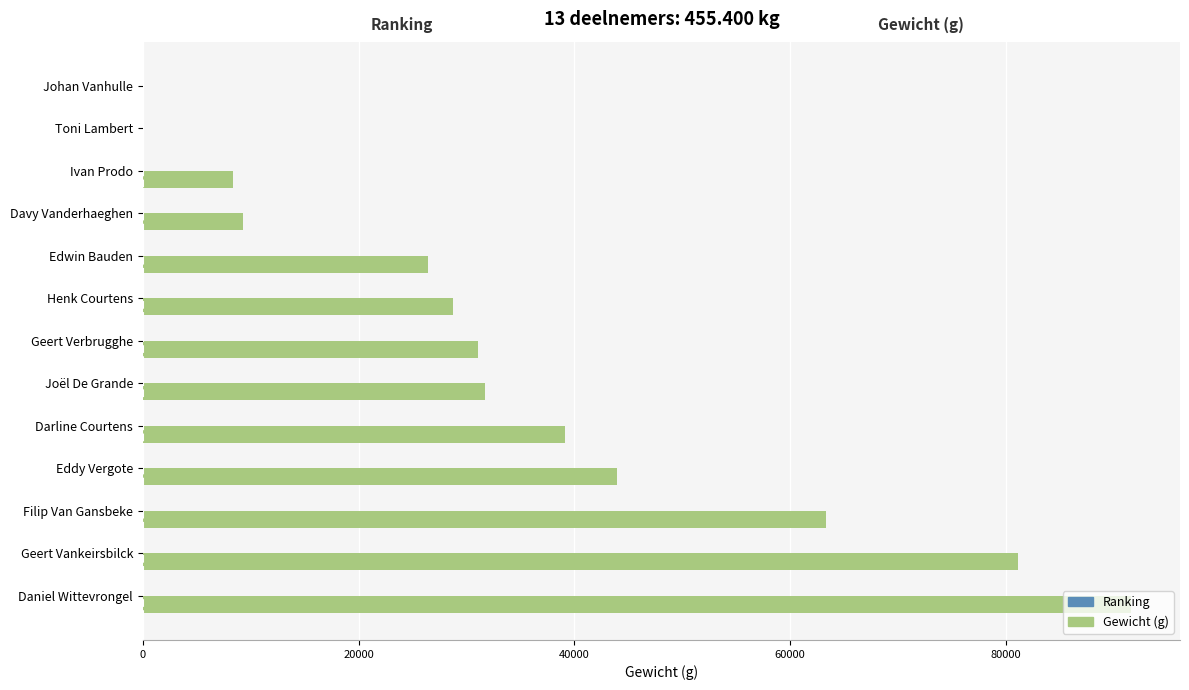

Between Darline Courtens and Davy Vanderhaeghen, which series saw the biggest shift?

Gewicht (g)